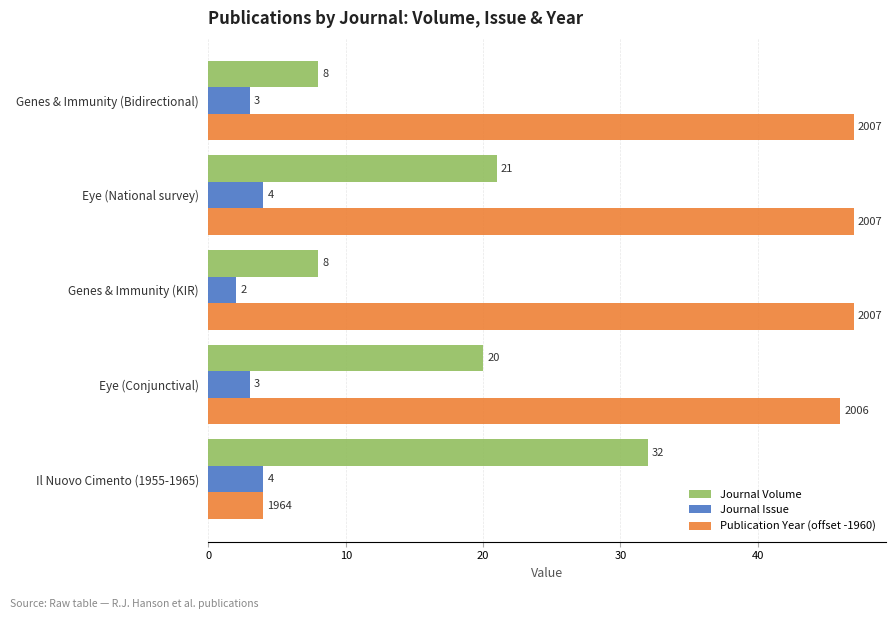

The value of Journal Volume at Genes & Immunity (Bidirectional) is 2. True or false?

False